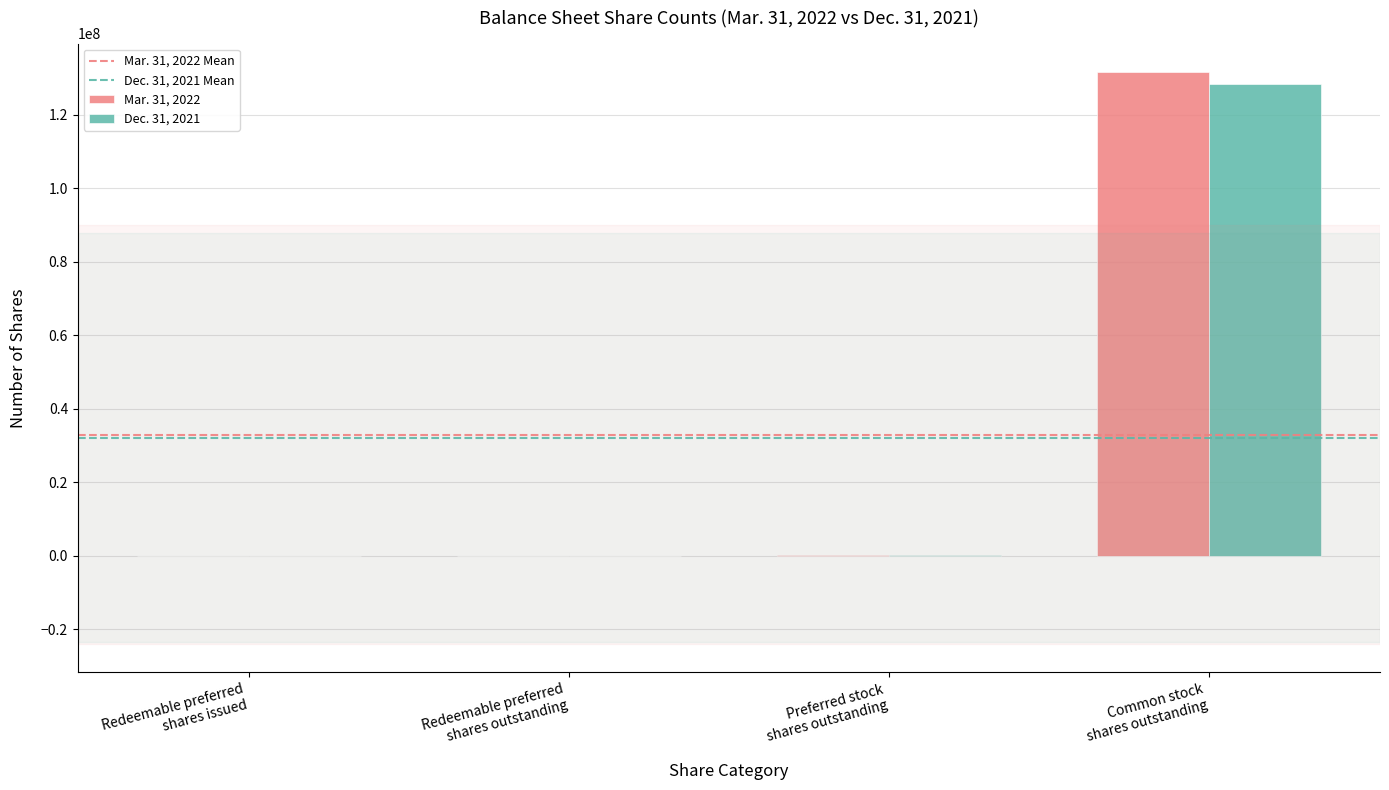

What is the greatest value displayed?

131515955